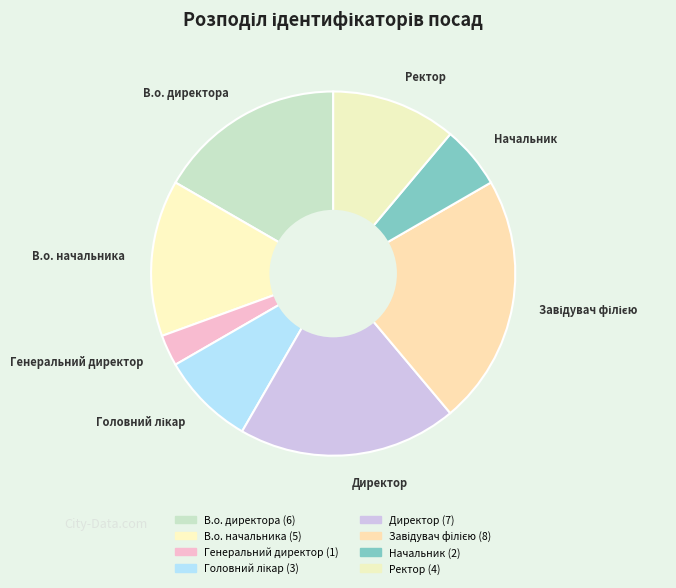

Rank the categories by value from highest to lowest.

Завідувач філією, Директор, В.о. директора, В.о. начальника, Ректор, Головний лікар, Начальник, Генеральний директор